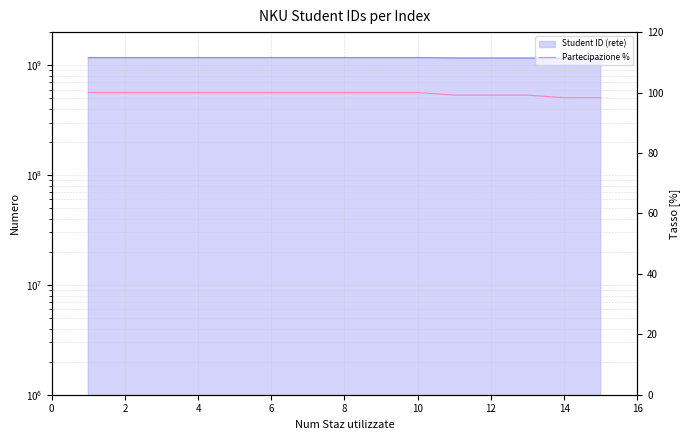

Reading right to left, extract all data points from this chart.

98.3	98.3	99.1	99.1	99.1	100.0	100.0	100.0	100.0	100.0	100.0	100.0	100.0	100.0	100.0